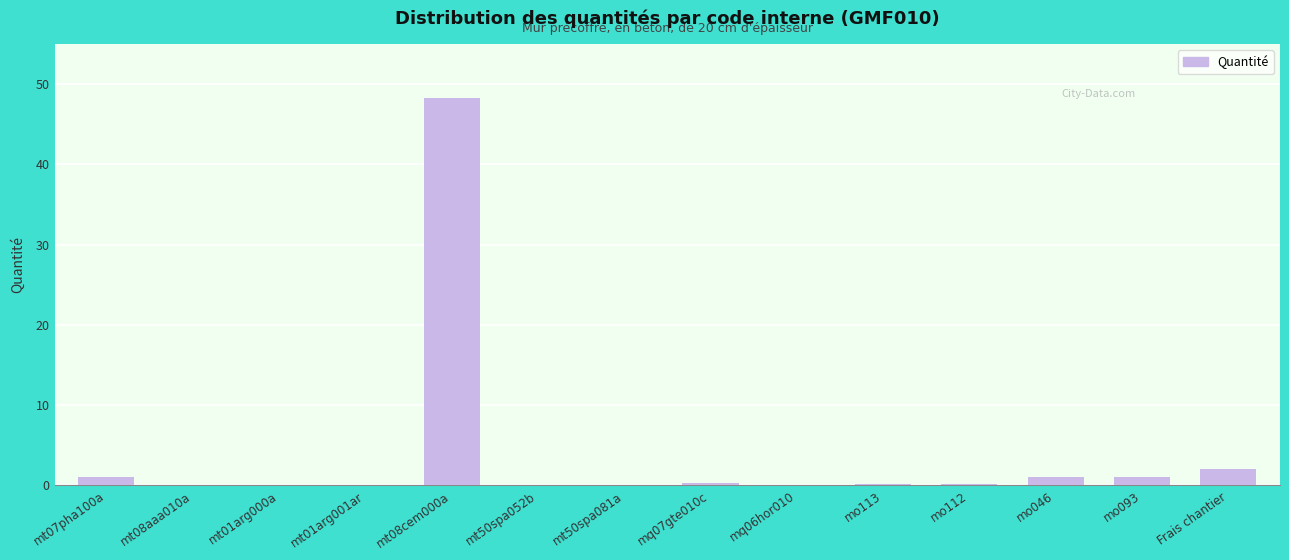

Are the bars horizontal?

No